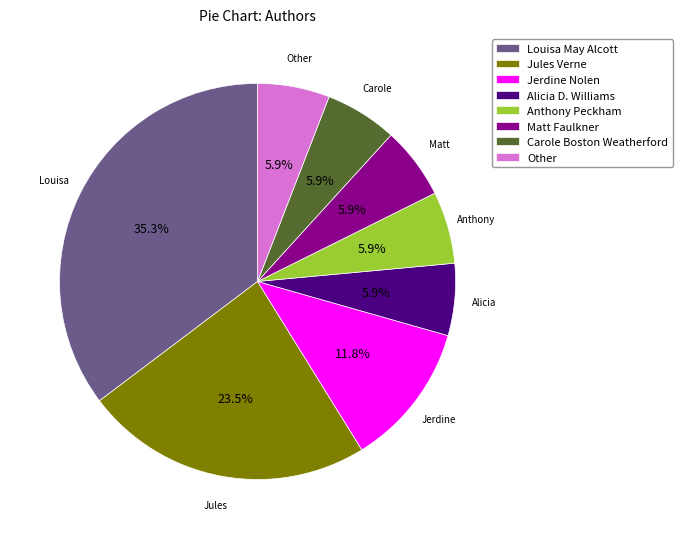

Is Other the majority of the pie?

No